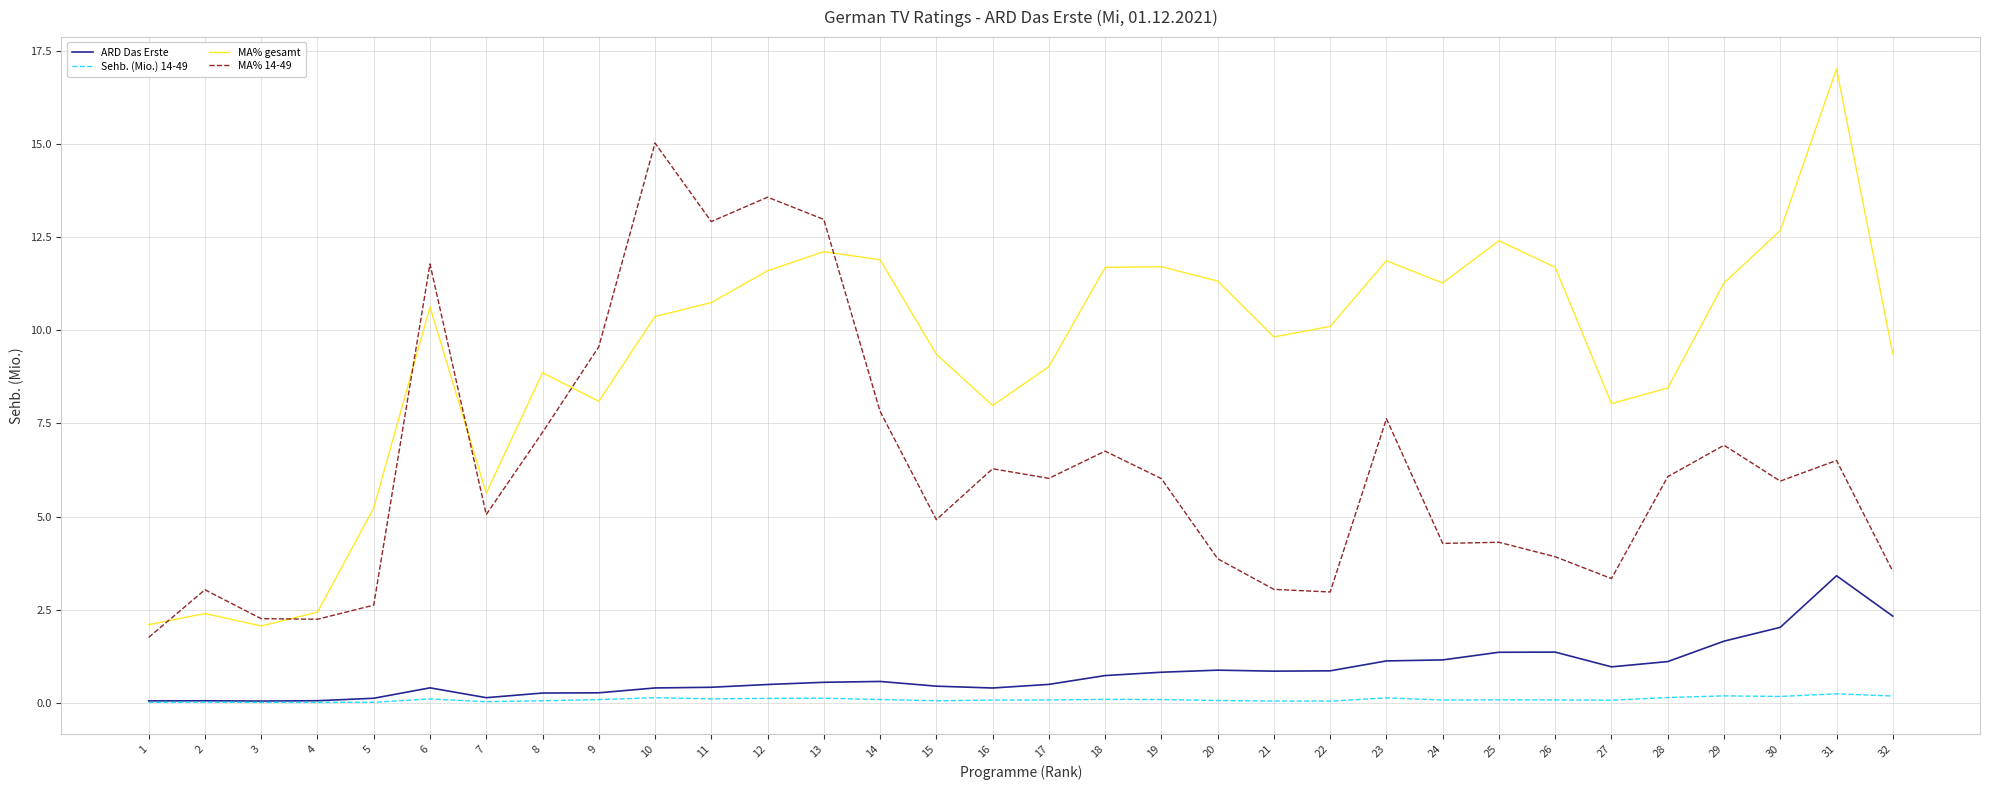

Is it true that Sehb. (Mio.) 14-49 equals 0.1 at 17?

True